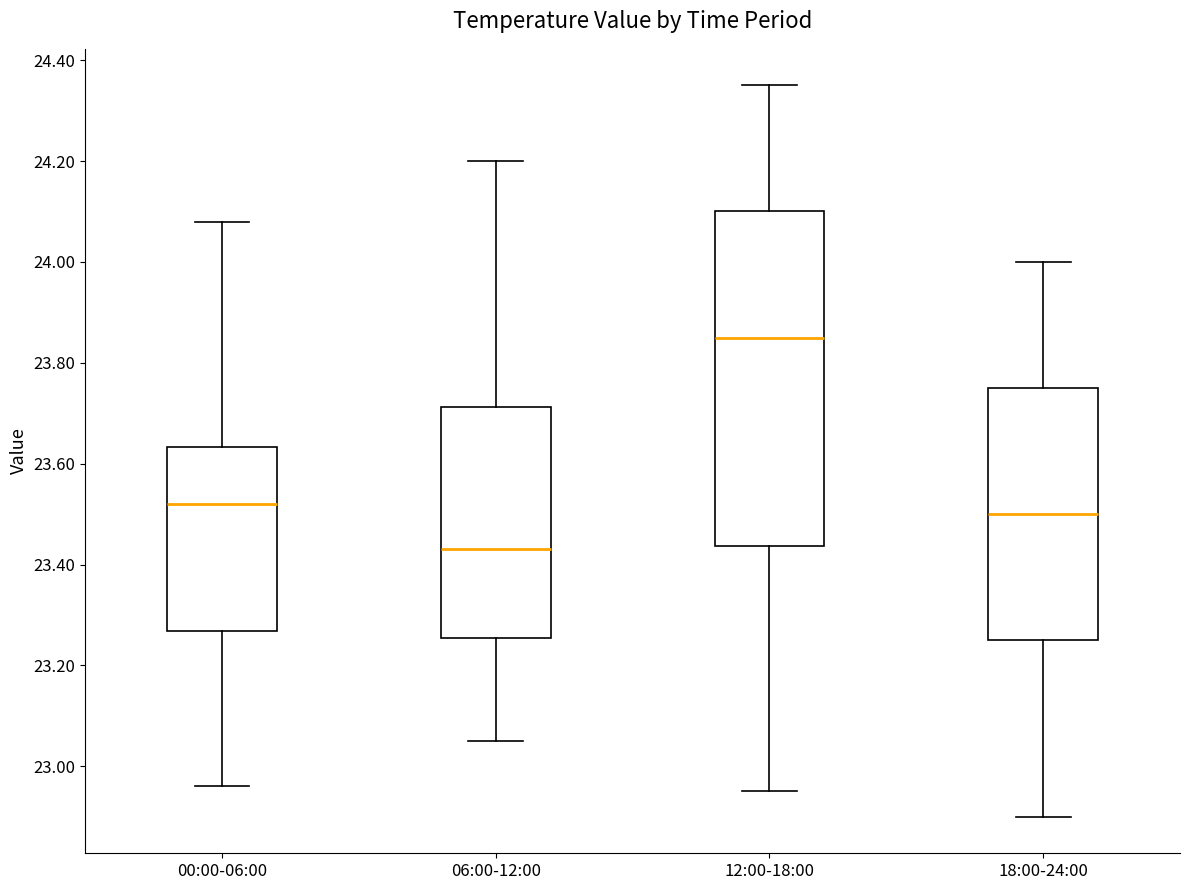

Which box is the tallest, from its lower edge to its upper edge?

12:00-18:00